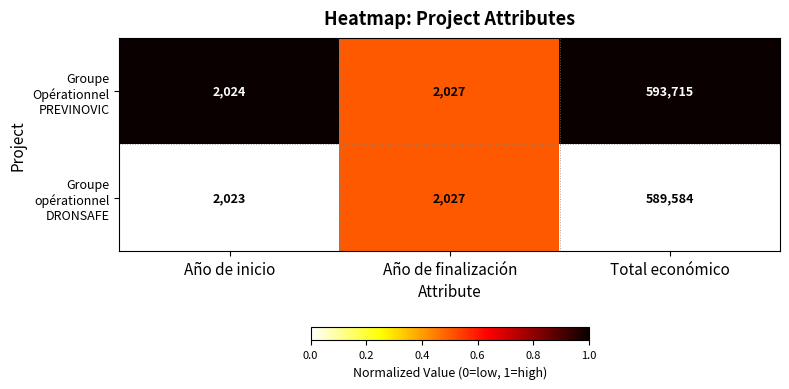

At which category is the sum across all series the highest?

Total económico